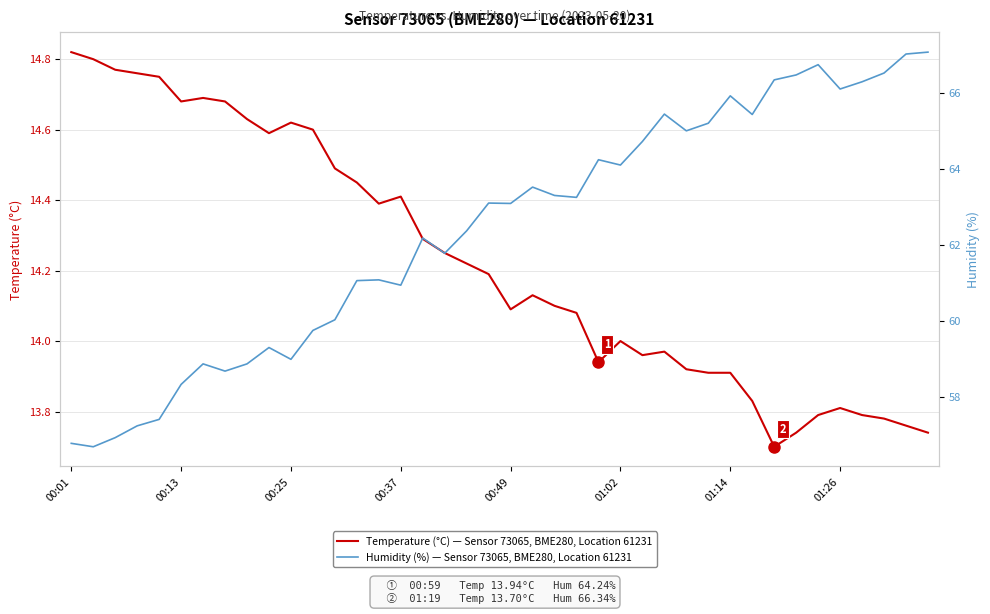

What is the total value across all series at 38?

80.8